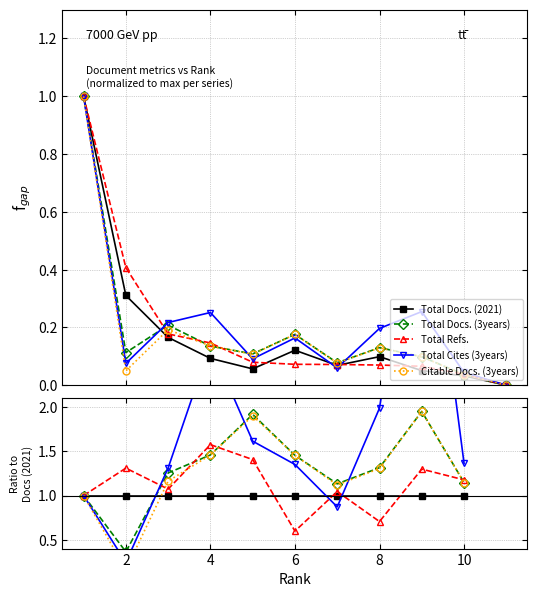

Which category has the lowest value across all series?

2